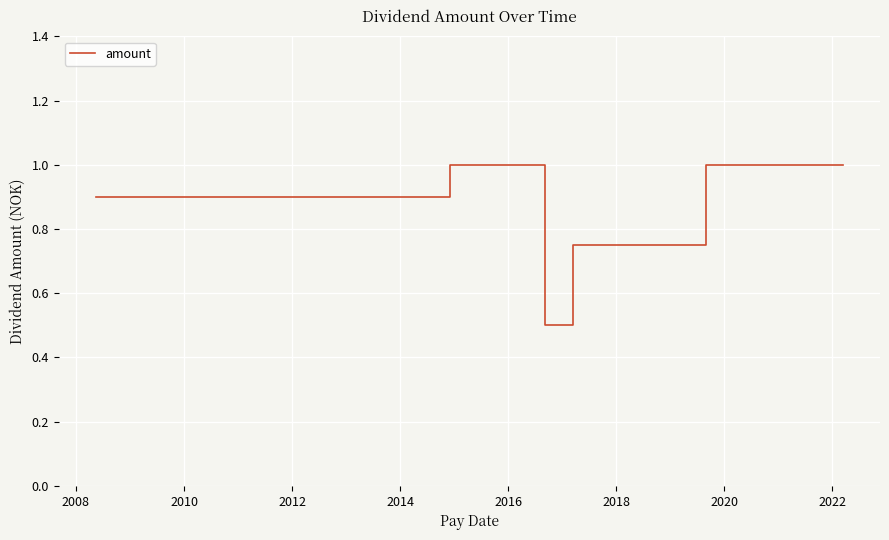

What is the smallest value displayed?

0.5